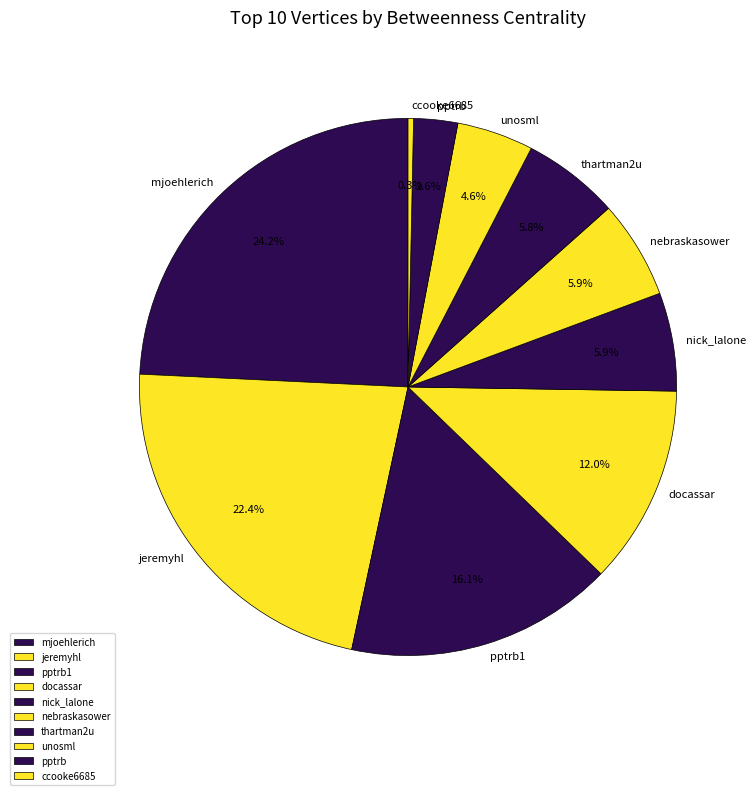

What is the smallest slice in the pie chart?

ccooke6685